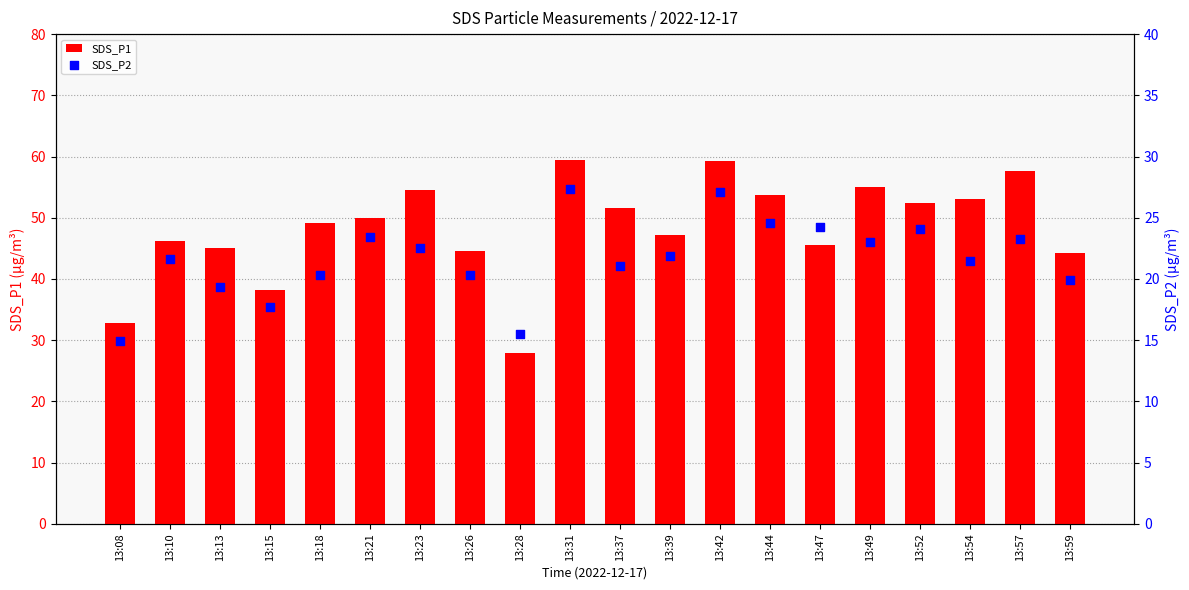

Which series has the largest total across all categories?

SDS_P1